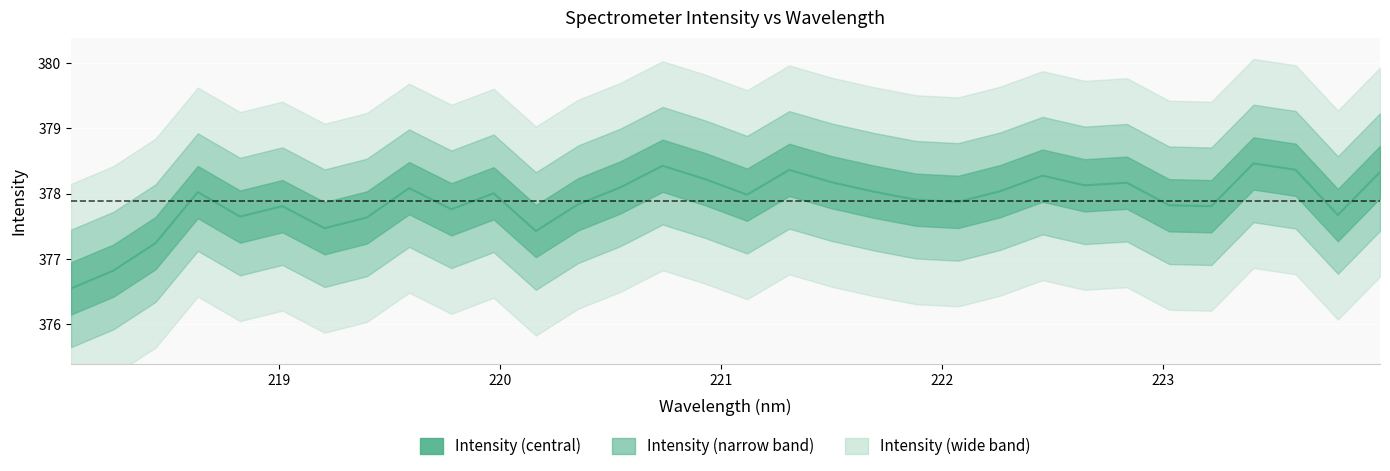

Does the chart display data point markers on the line(s)?

No